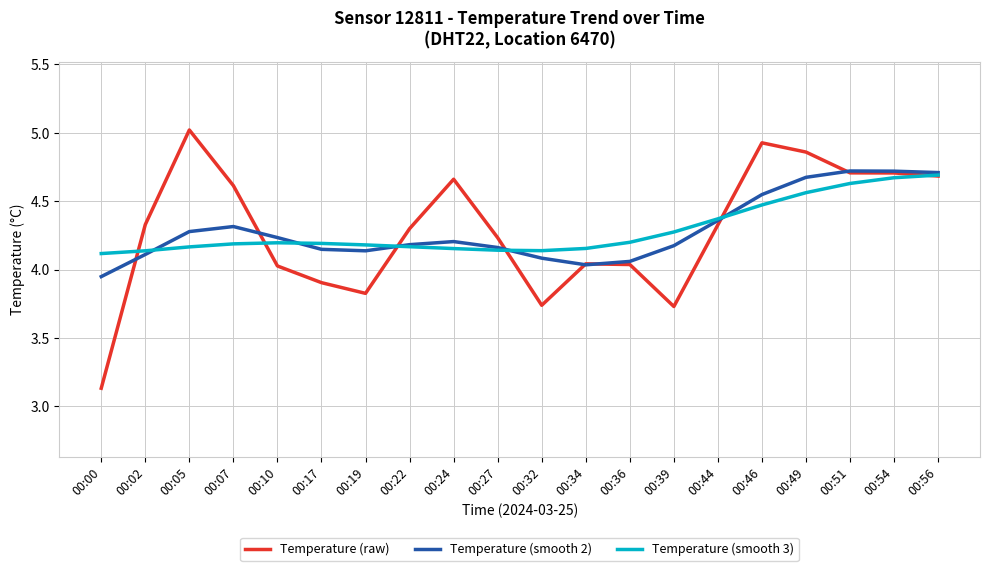

Is the value of Temperature (smooth 2) at 00:56 greater than the value of Temperature (raw) at 00:02?

Yes